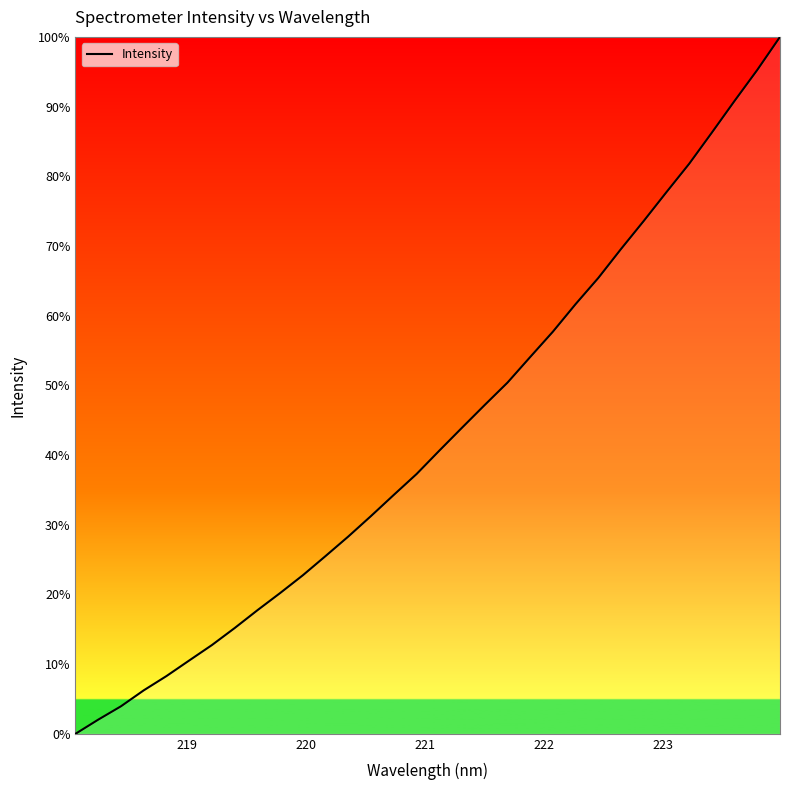

Does the chart have visible grid lines?

No